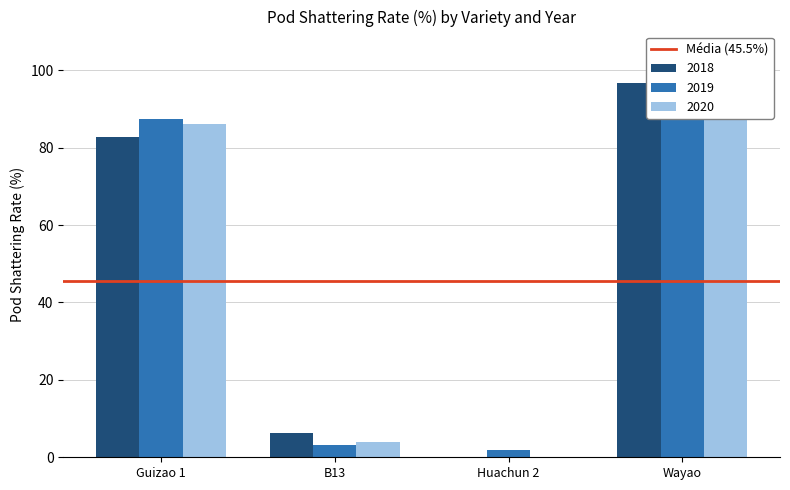

What is the highest value of the 2020 series?

89.2